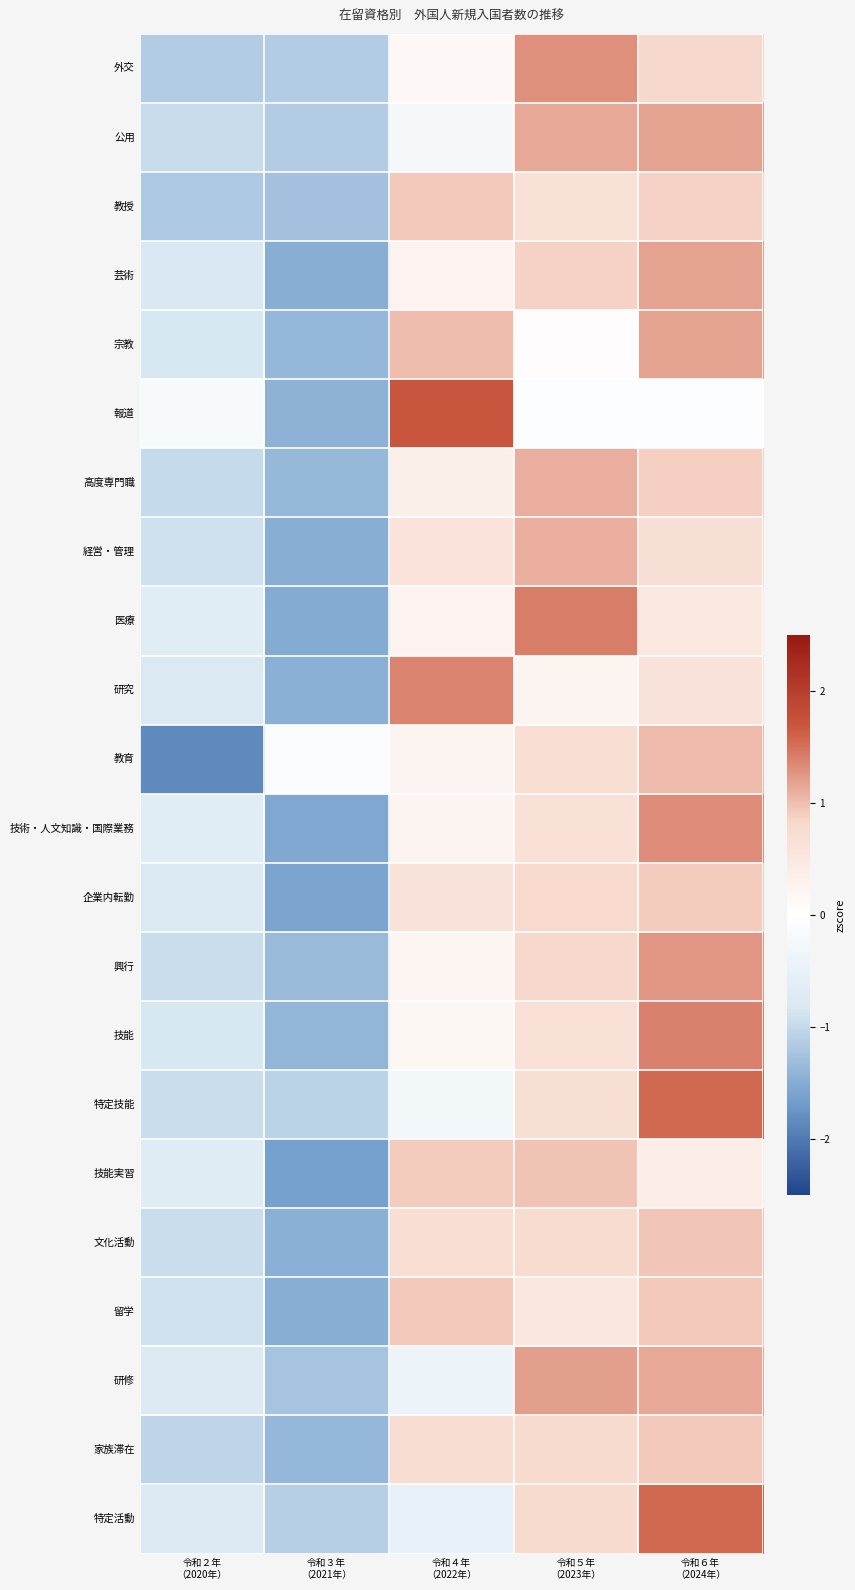

List the series in order of their peak value, highest first.

報道, 特定技能, 特定活動, 医療, 技能, 研究, 技術・人文知識・国際業務, 外交, 興行, 研修, 公用, 宗教, 芸術, 高度専門職, 経営・管理, 教育, 技能実習, 文化活動, 留学, 家族滞在, 教授, 企業内転勤